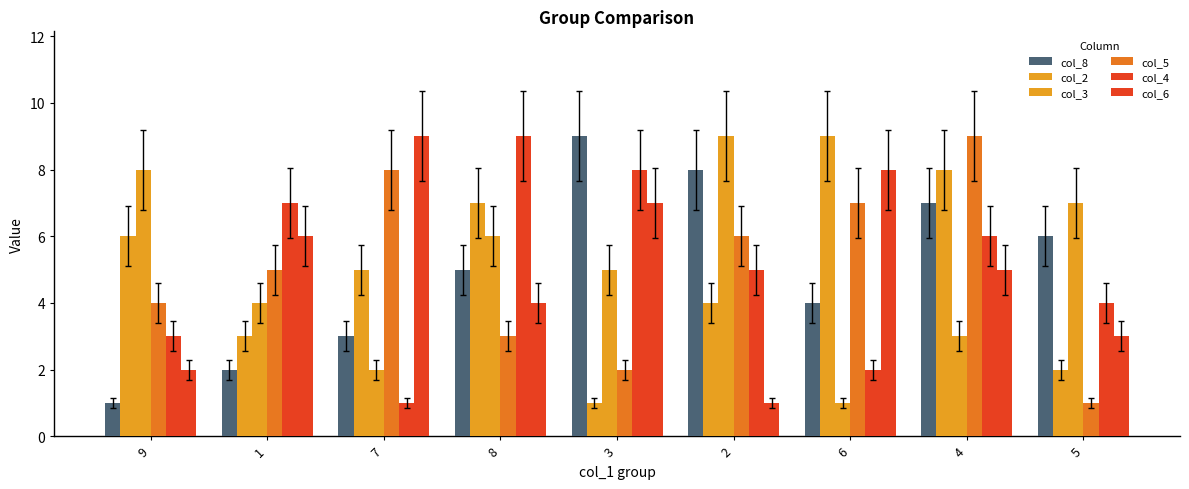

At how many categories does at least one series exceed 3?

9